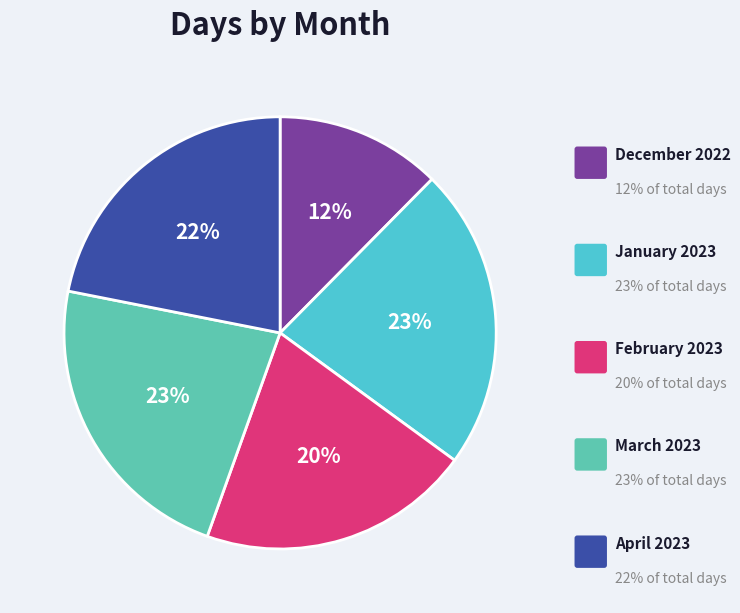

To the nearest percent, what is the difference between the largest and smallest slice percentages?

10%